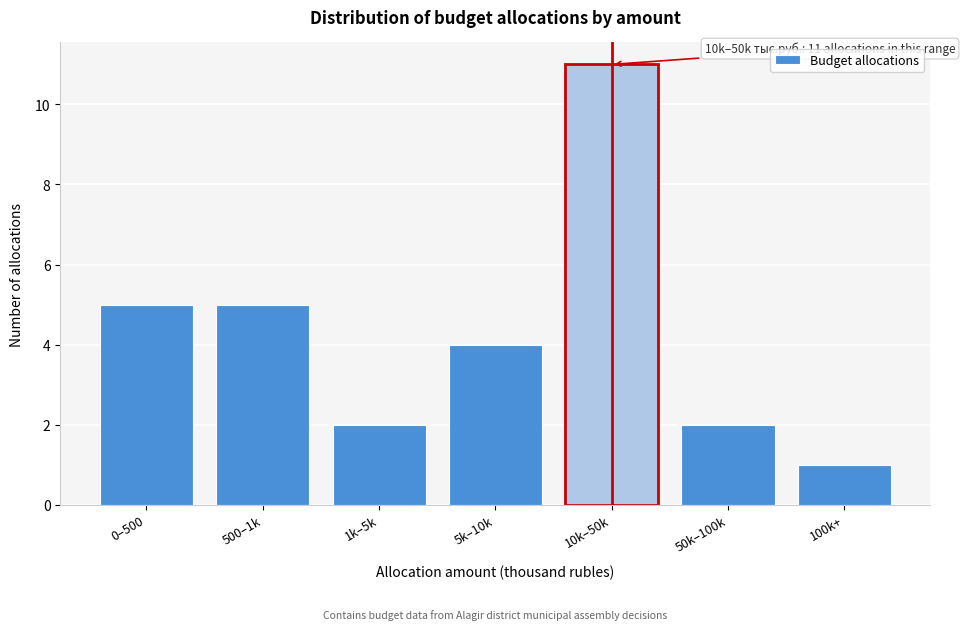

Reading left to right, transcribe all the data shown in this chart.

0–500=5	500–1k=5	1k–5k=2	5k–10k=4	10k–50k=11	50k–100k=2	100k+=1